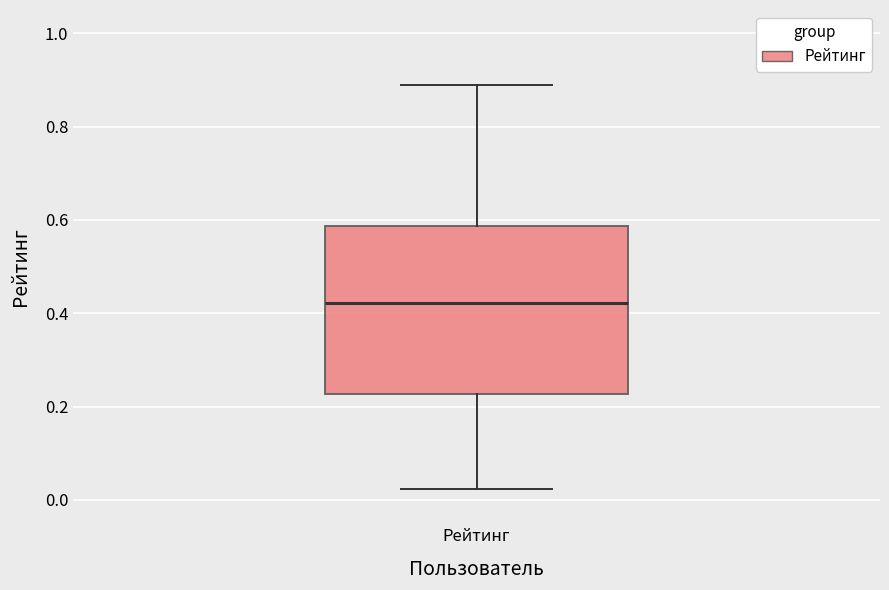

Read this box plot against the y-axis: the position of the median line, the range covered by the box, and the ends of both whiskers. The values are not printed on the chart, so give them approximately, as read against the axis.

median 0.42, box 0.22 to 0.58, whiskers 0.02 to 0.88